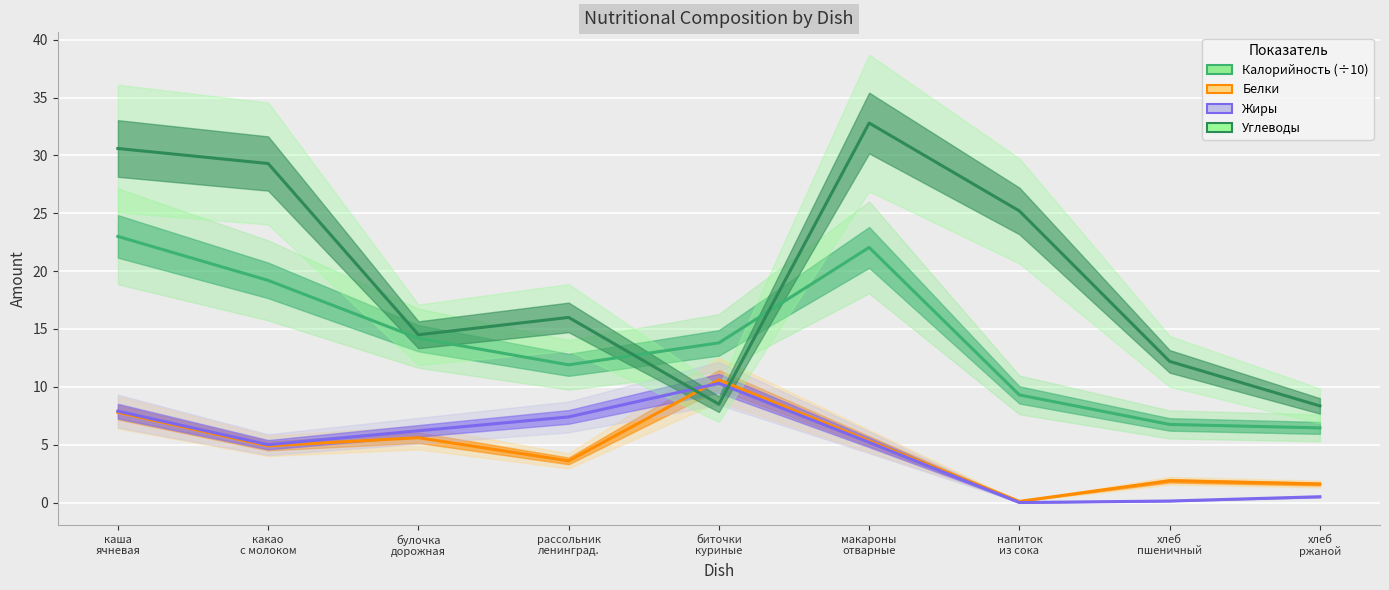

What is the value of the Углеводы point at the 4th from the left?

16.0